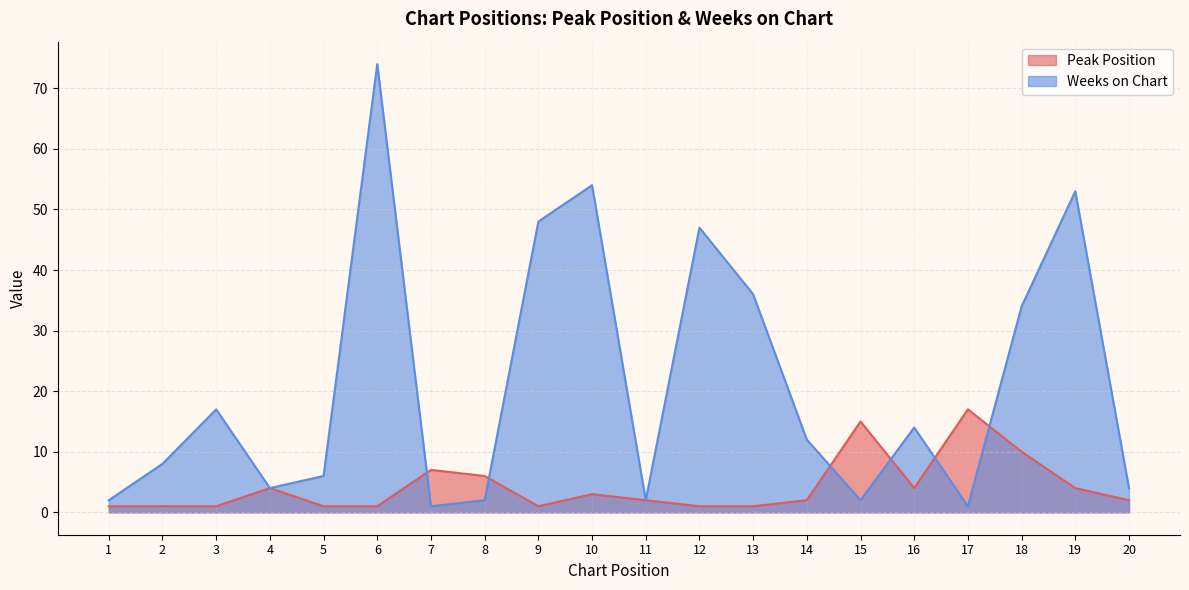

What are all the series names shown in the legend?

Peak Position, Weeks on Chart